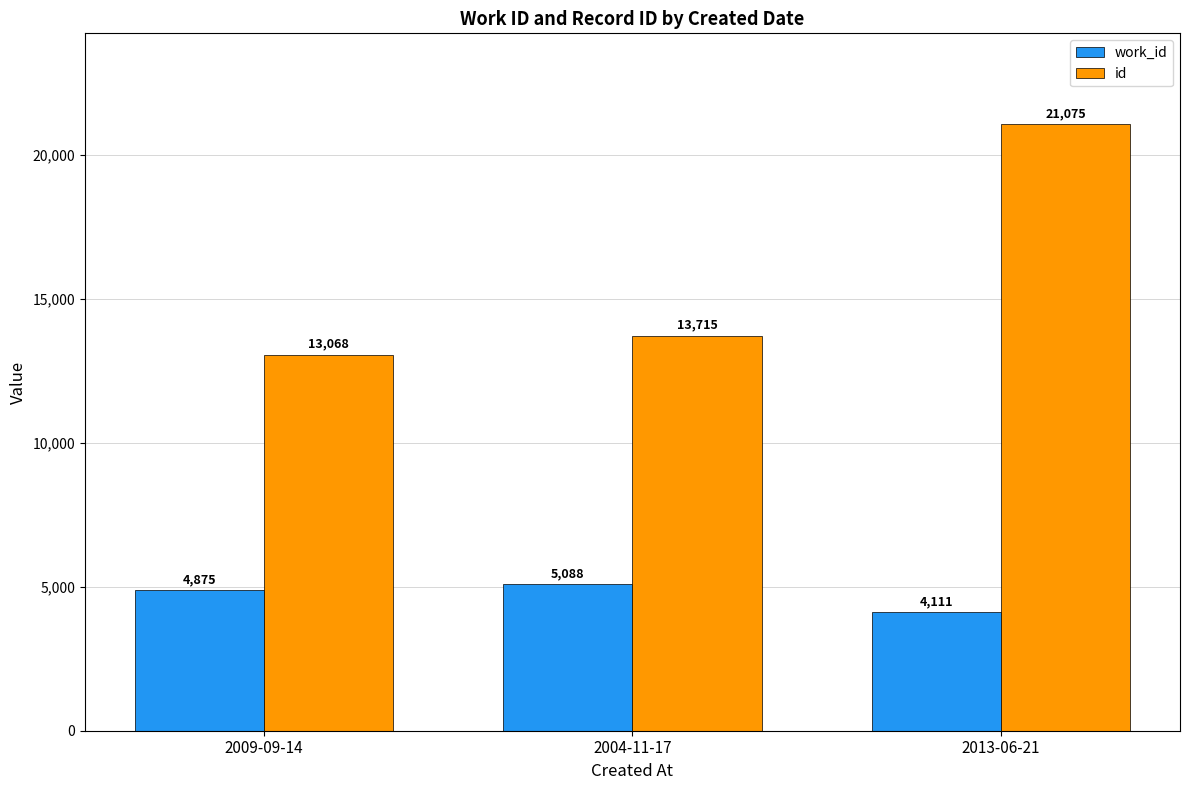

How many groups of bars are there?

3